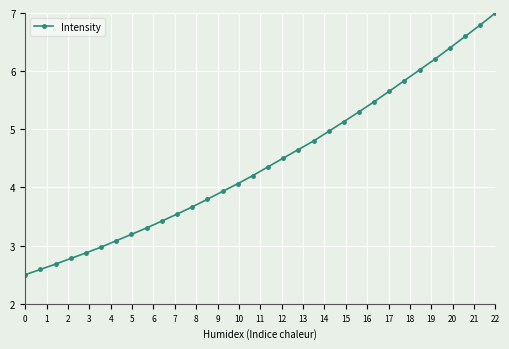

What is the average value?

4.4